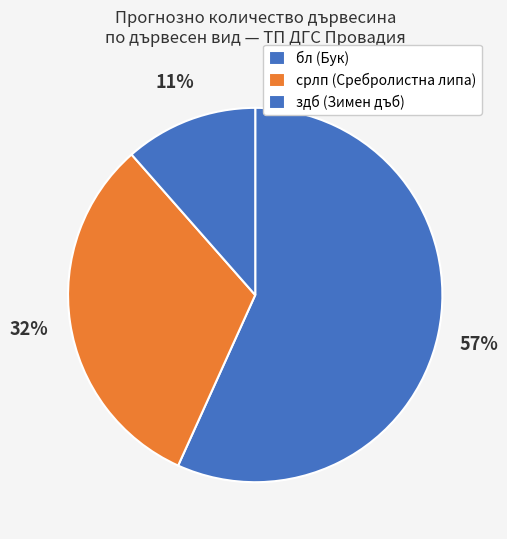

To the nearest percent, what is the average slice percentage?

33%